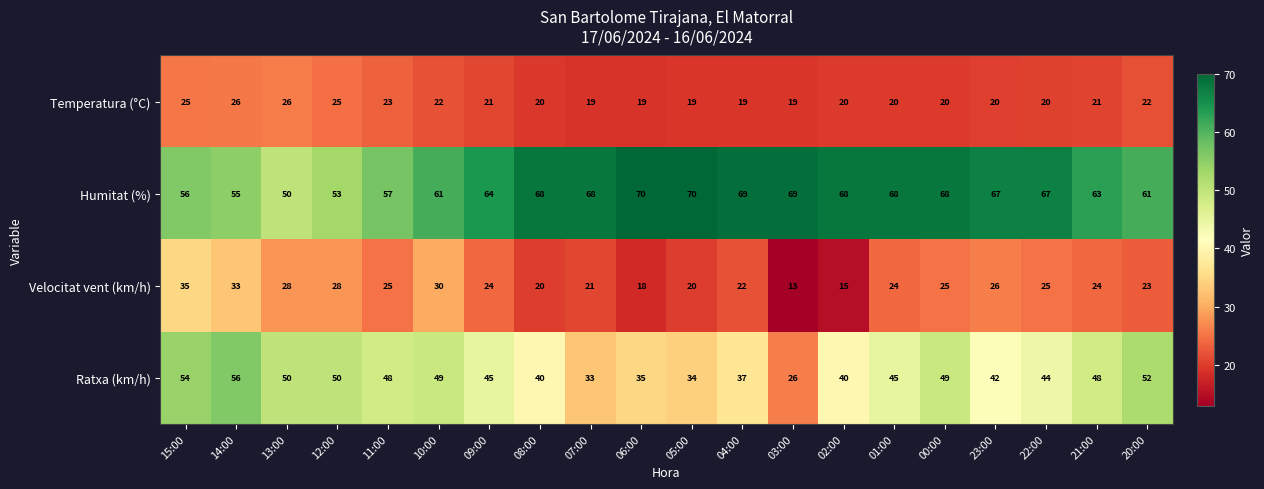

Where does the Humitat (%) series first go above 67?

08:00